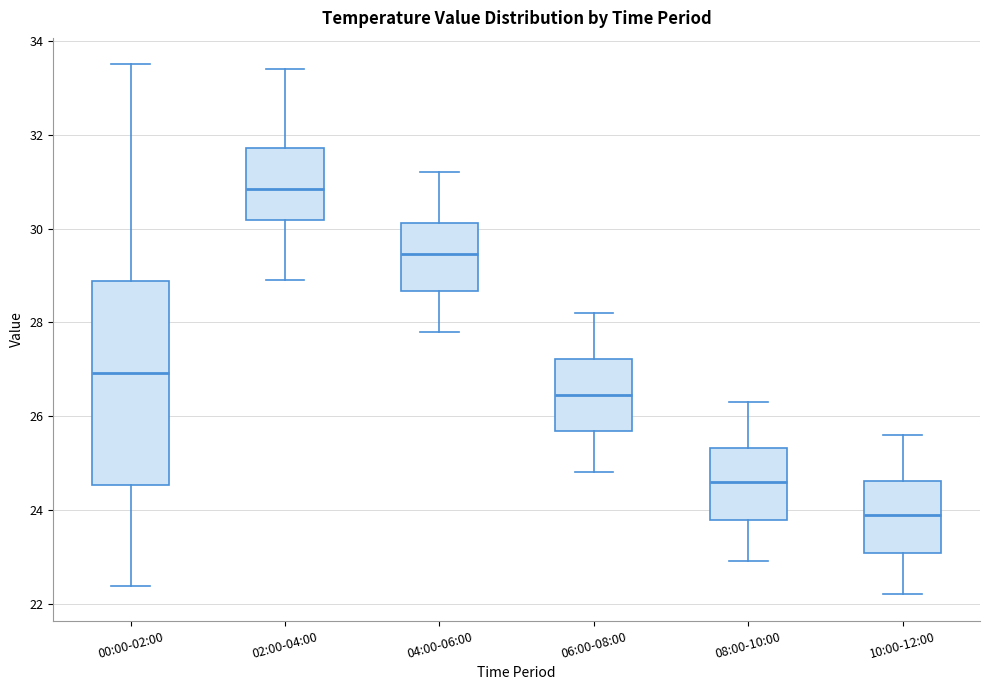

Reading left to right, transcribe this box plot: for each box, give where its median line is, the range the box spans, and where its two whiskers end, as read against the y-axis. The values are not printed on the chart, so give them approximately, as read against the axis.

00:00-02:00: median 27.0, box 24.6 to 28.8, whiskers 22.4 to 33.6
02:00-04:00: median 30.8, box 30.2 to 31.8, whiskers 29.0 to 33.4
04:00-06:00: median 29.4, box 28.6 to 30.2, whiskers 27.8 to 31.2
06:00-08:00: median 26.4, box 25.6 to 27.2, whiskers 24.8 to 28.2
08:00-10:00: median 24.6, box 23.8 to 25.4, whiskers 23.0 to 26.4
10:00-12:00: median 24.0, box 23.0 to 24.6, whiskers 22.2 to 25.6